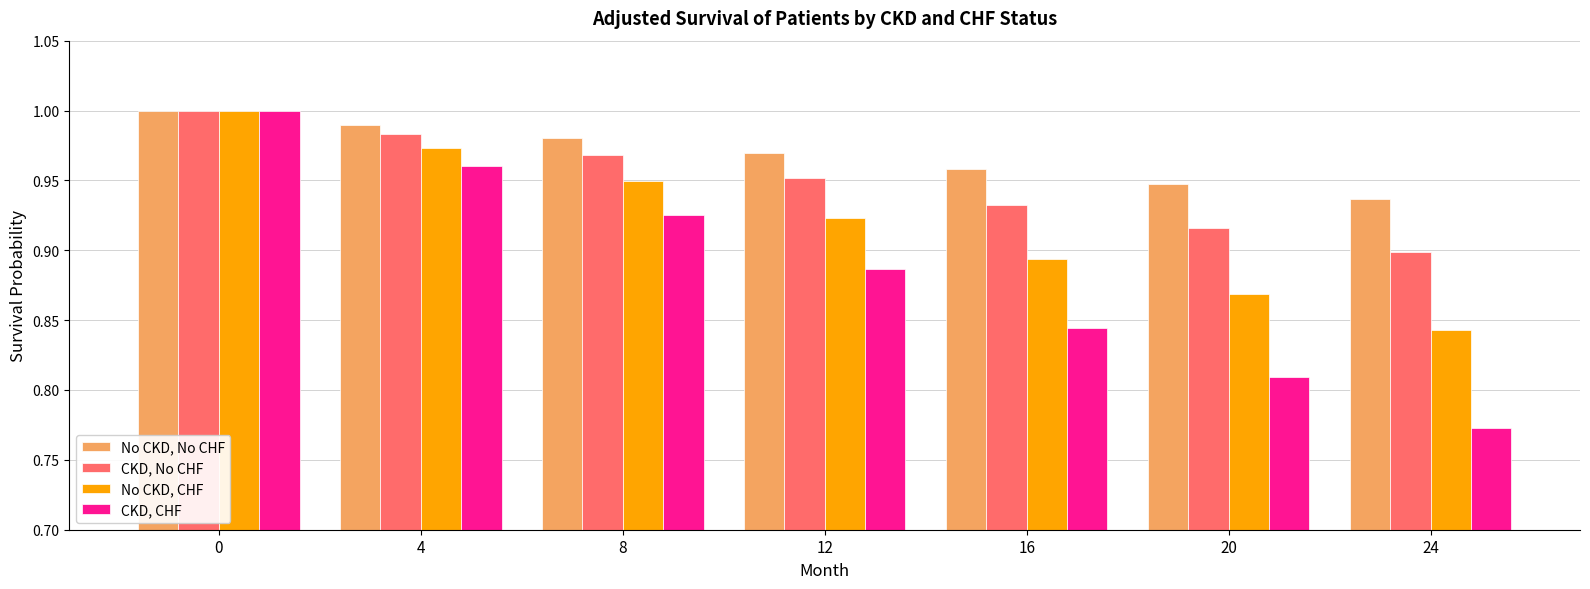

What is the sum of all No CKD, CHF values?

6.5